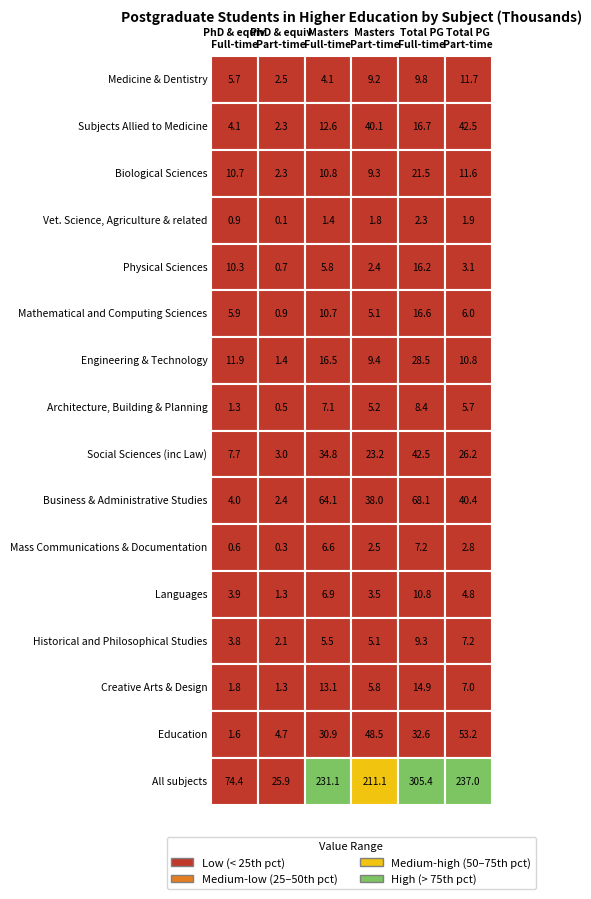

Reading left to right, what are all the values shown in this chart?

Medicine & Dentistry: Medicine & Dentistry=5.7	Subjects Allied to Medicine=2.5	Biological Sciences=4.1	Vet. Science, Agriculture & related=9.2	Physical Sciences=9.8	Mathematical and Computing Sciences=11.7
Subjects Allied to Medicine: Medicine & Dentistry=4.1	Subjects Allied to Medicine=2.3	Biological Sciences=12.6	Vet. Science, Agriculture & related=40.1	Physical Sciences=16.7	Mathematical and Computing Sciences=42.5
Biological Sciences: Medicine & Dentistry=10.7	Subjects Allied to Medicine=2.3	Biological Sciences=10.8	Vet. Science, Agriculture & related=9.3	Physical Sciences=21.5	Mathematical and Computing Sciences=11.6
Vet. Science, Agriculture & related: Medicine & Dentistry=0.9	Subjects Allied to Medicine=0.1	Biological Sciences=1.4	Vet. Science, Agriculture & related=1.8	Physical Sciences=2.3	Mathematical and Computing Sciences=1.9
Physical Sciences: Medicine & Dentistry=10.3	Subjects Allied to Medicine=0.7	Biological Sciences=5.8	Vet. Science, Agriculture & related=2.4	Physical Sciences=16.2	Mathematical and Computing Sciences=3.1
Mathematical and Computing Sciences: Medicine & Dentistry=5.9	Subjects Allied to Medicine=0.9	Biological Sciences=10.7	Vet. Science, Agriculture & related=5.1	Physical Sciences=16.6	Mathematical and Computing Sciences=6.0
Engineering & Technology: Medicine & Dentistry=11.9	Subjects Allied to Medicine=1.4	Biological Sciences=16.5	Vet. Science, Agriculture & related=9.4	Physical Sciences=28.5	Mathematical and Computing Sciences=10.8
Architecture, Building & Planning: Medicine & Dentistry=1.3	Subjects Allied to Medicine=0.5	Biological Sciences=7.1	Vet. Science, Agriculture & related=5.2	Physical Sciences=8.4	Mathematical and Computing Sciences=5.7
Social Sciences (inc Law): Medicine & Dentistry=7.7	Subjects Allied to Medicine=3.0	Biological Sciences=34.8	Vet. Science, Agriculture & related=23.2	Physical Sciences=42.5	Mathematical and Computing Sciences=26.2
Business & Administrative Studies: Medicine & Dentistry=4.0	Subjects Allied to Medicine=2.4	Biological Sciences=64.1	Vet. Science, Agriculture & related=38.0	Physical Sciences=68.1	Mathematical and Computing Sciences=40.4
Mass Communications & Documentation: Medicine & Dentistry=0.6	Subjects Allied to Medicine=0.3	Biological Sciences=6.6	Vet. Science, Agriculture & related=2.5	Physical Sciences=7.2	Mathematical and Computing Sciences=2.8
Languages: Medicine & Dentistry=3.9	Subjects Allied to Medicine=1.3	Biological Sciences=6.9	Vet. Science, Agriculture & related=3.5	Physical Sciences=10.8	Mathematical and Computing Sciences=4.8
Historical and Philosophical Studies: Medicine & Dentistry=3.8	Subjects Allied to Medicine=2.1	Biological Sciences=5.5	Vet. Science, Agriculture & related=5.1	Physical Sciences=9.3	Mathematical and Computing Sciences=7.2
Creative Arts & Design: Medicine & Dentistry=1.8	Subjects Allied to Medicine=1.3	Biological Sciences=13.1	Vet. Science, Agriculture & related=5.8	Physical Sciences=14.9	Mathematical and Computing Sciences=7.0
Education: Medicine & Dentistry=1.6	Subjects Allied to Medicine=4.7	Biological Sciences=30.9	Vet. Science, Agriculture & related=48.5	Physical Sciences=32.6	Mathematical and Computing Sciences=53.2
All subjects: Medicine & Dentistry=74.4	Subjects Allied to Medicine=25.9	Biological Sciences=231.1	Vet. Science, Agriculture & related=211.1	Physical Sciences=305.4	Mathematical and Computing Sciences=237.0